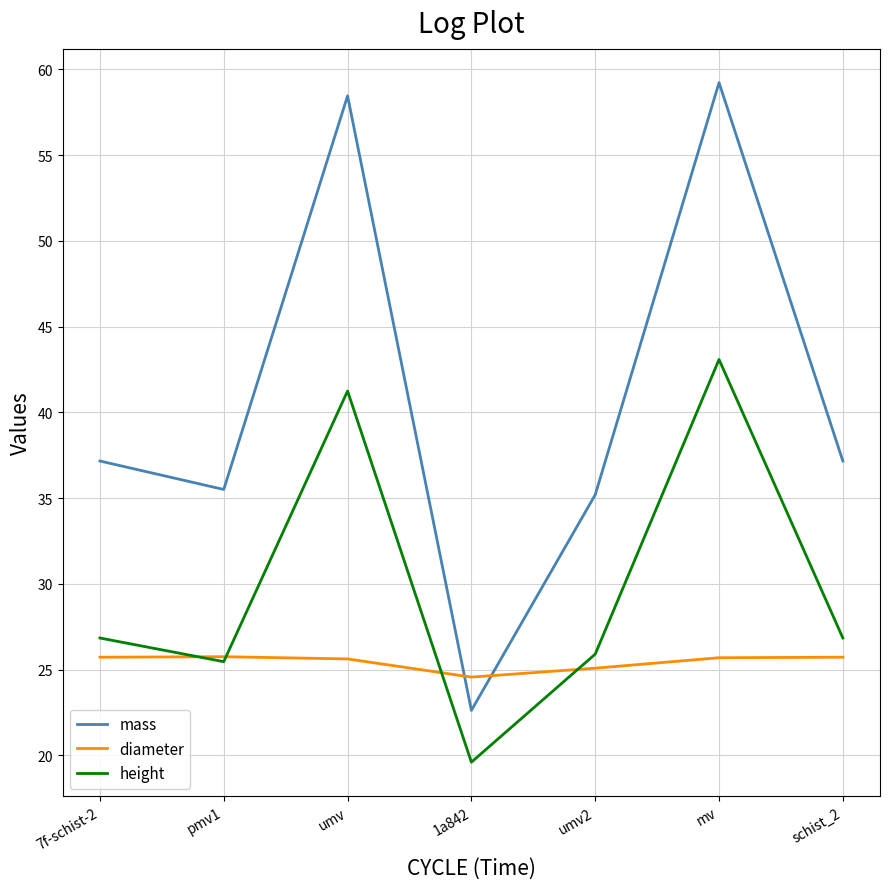

What is the approximate value of mass at umv2?

35.2